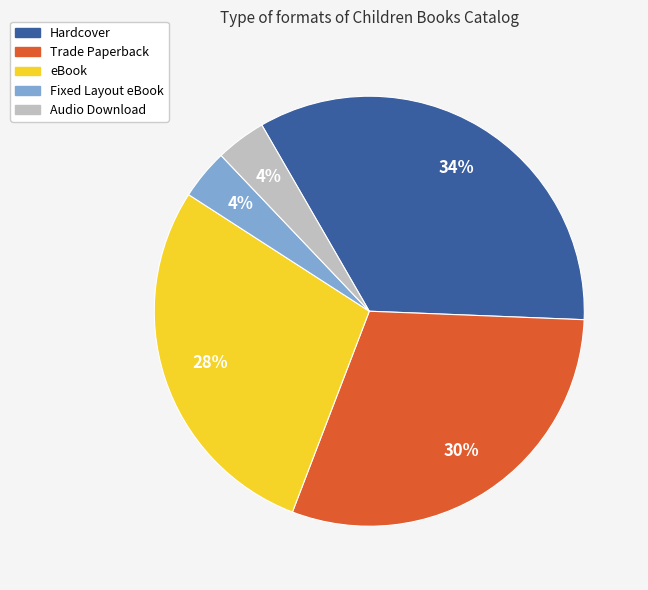

To the nearest percent, what is the difference between the largest and smallest slice percentages?

30%